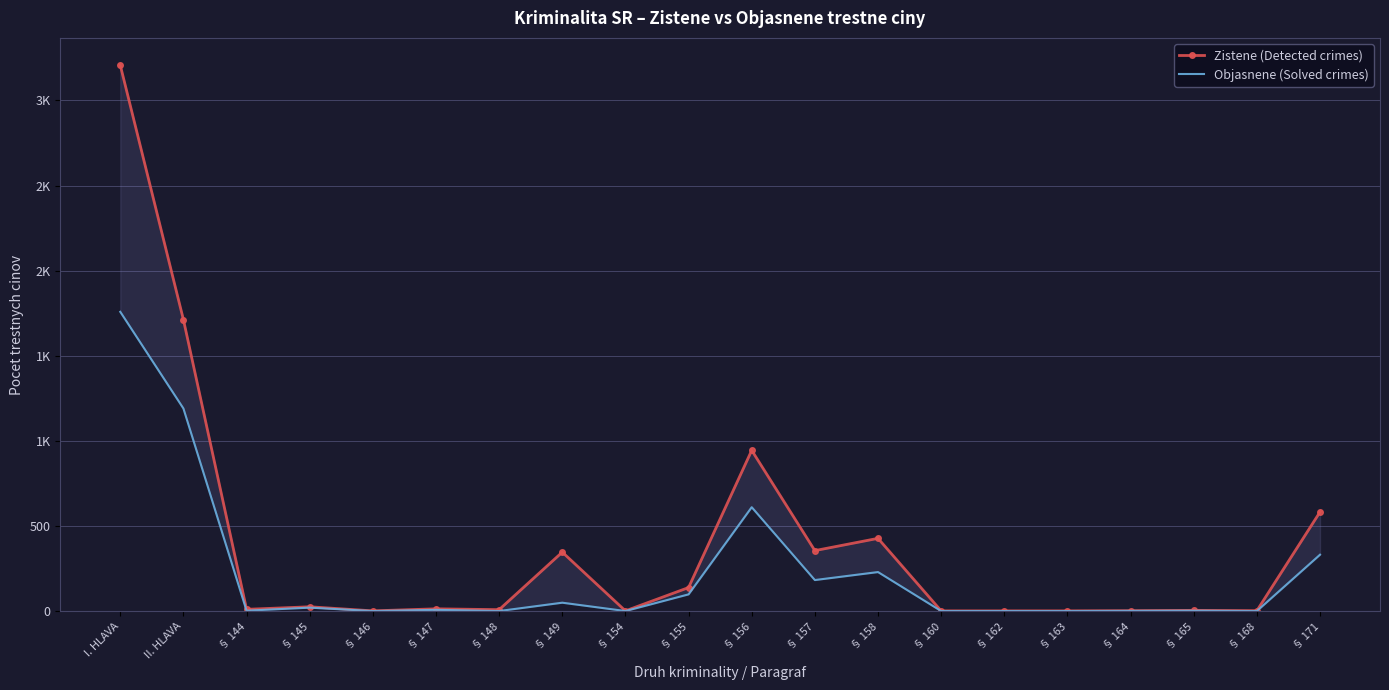

At which label does Objasnene (Solved crimes) reach its peak?

I. HLAVA